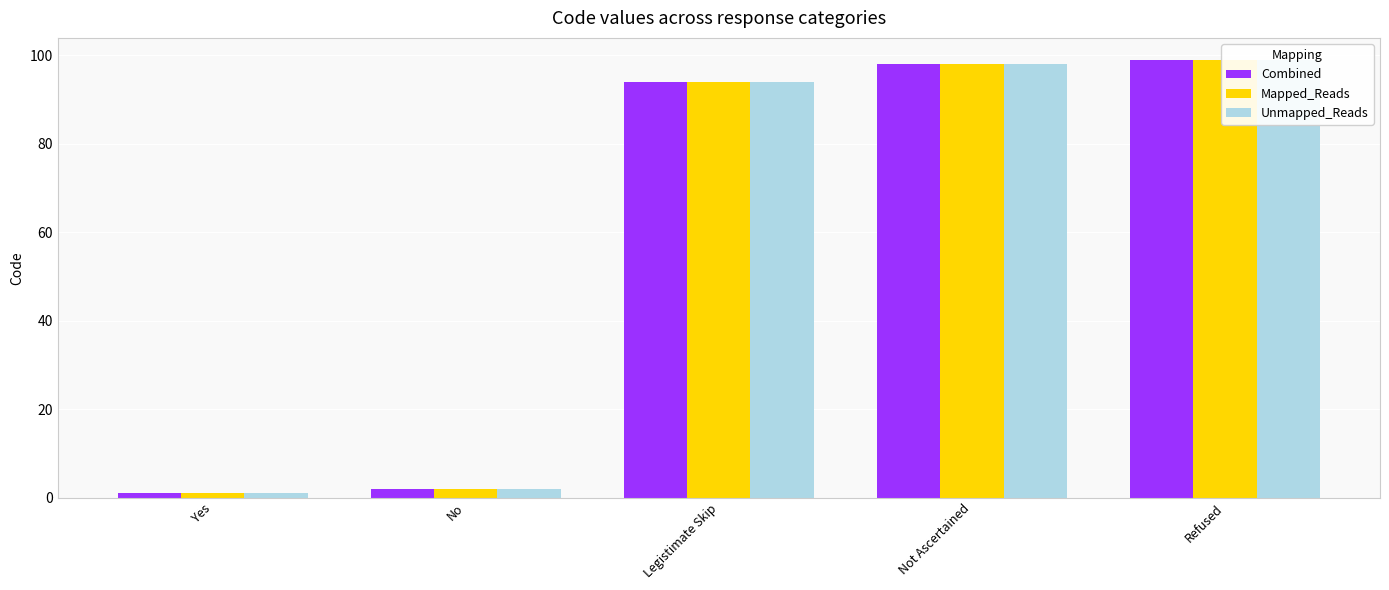

The Unmapped_Reads series shows 1 at Yes. True or false?

True